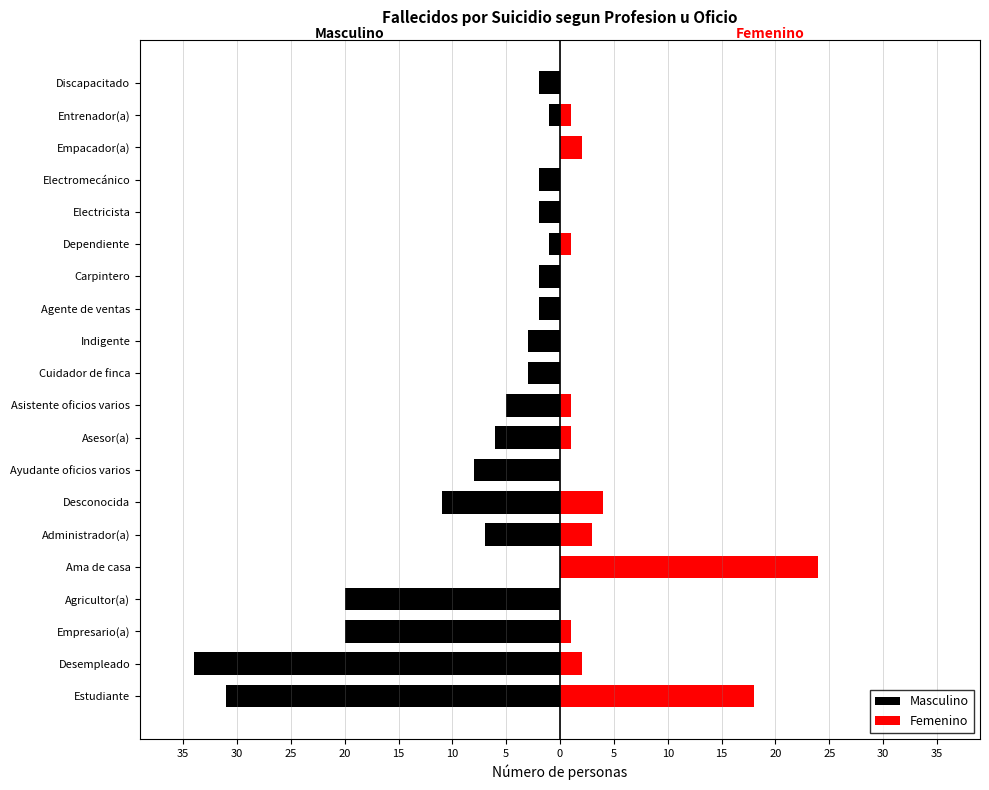

How many values in the Femenino series exceed 1?

6